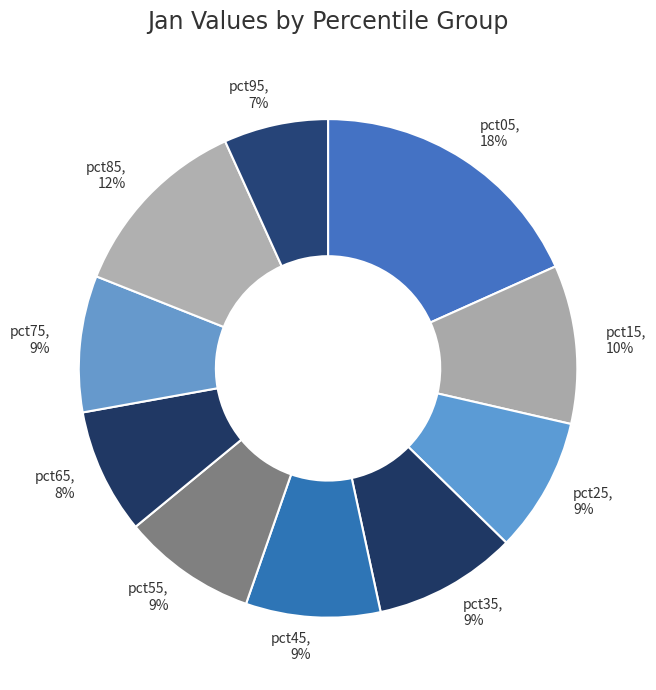

Is there a majority slice in this chart?

No